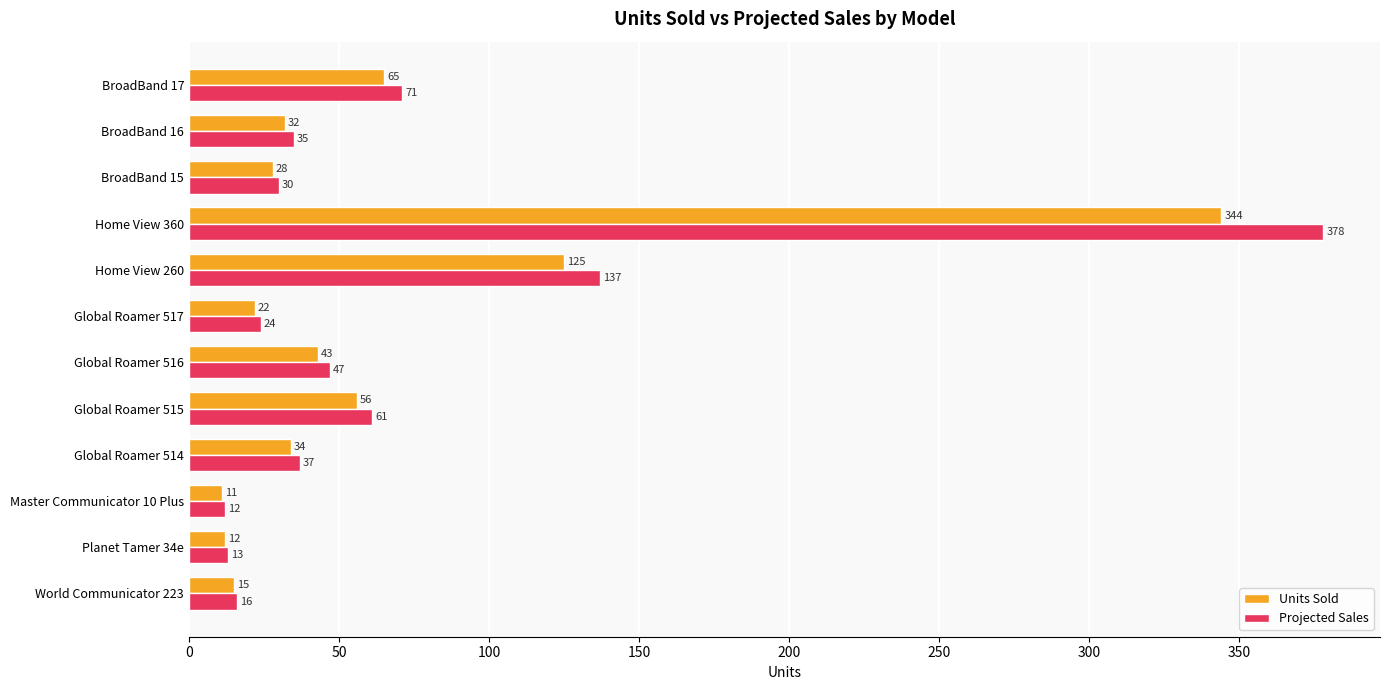

What are all the series names shown in the legend?

Units Sold, Projected Sales